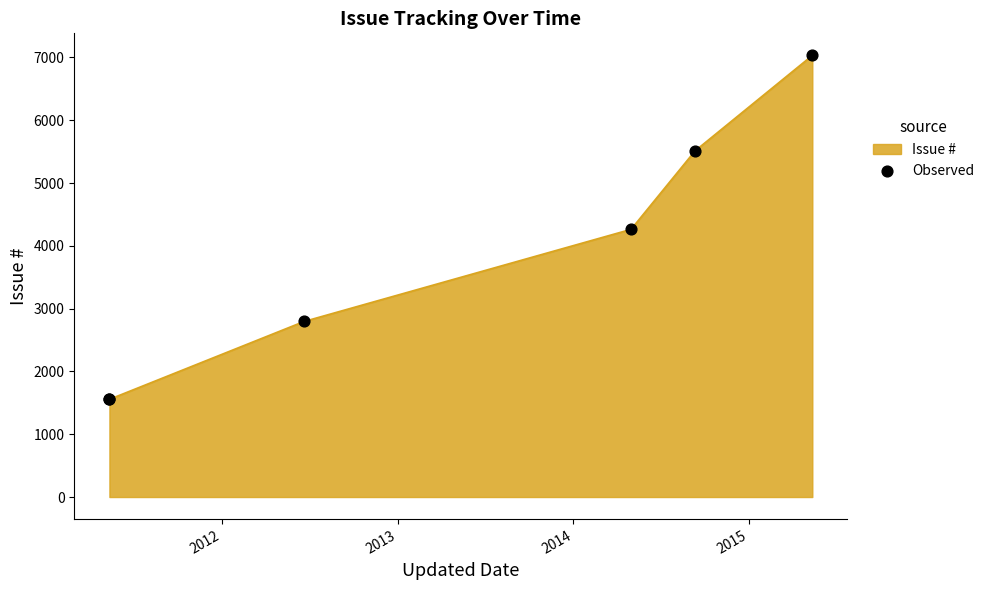

Which has a higher value, 2012 or 2014?

2014